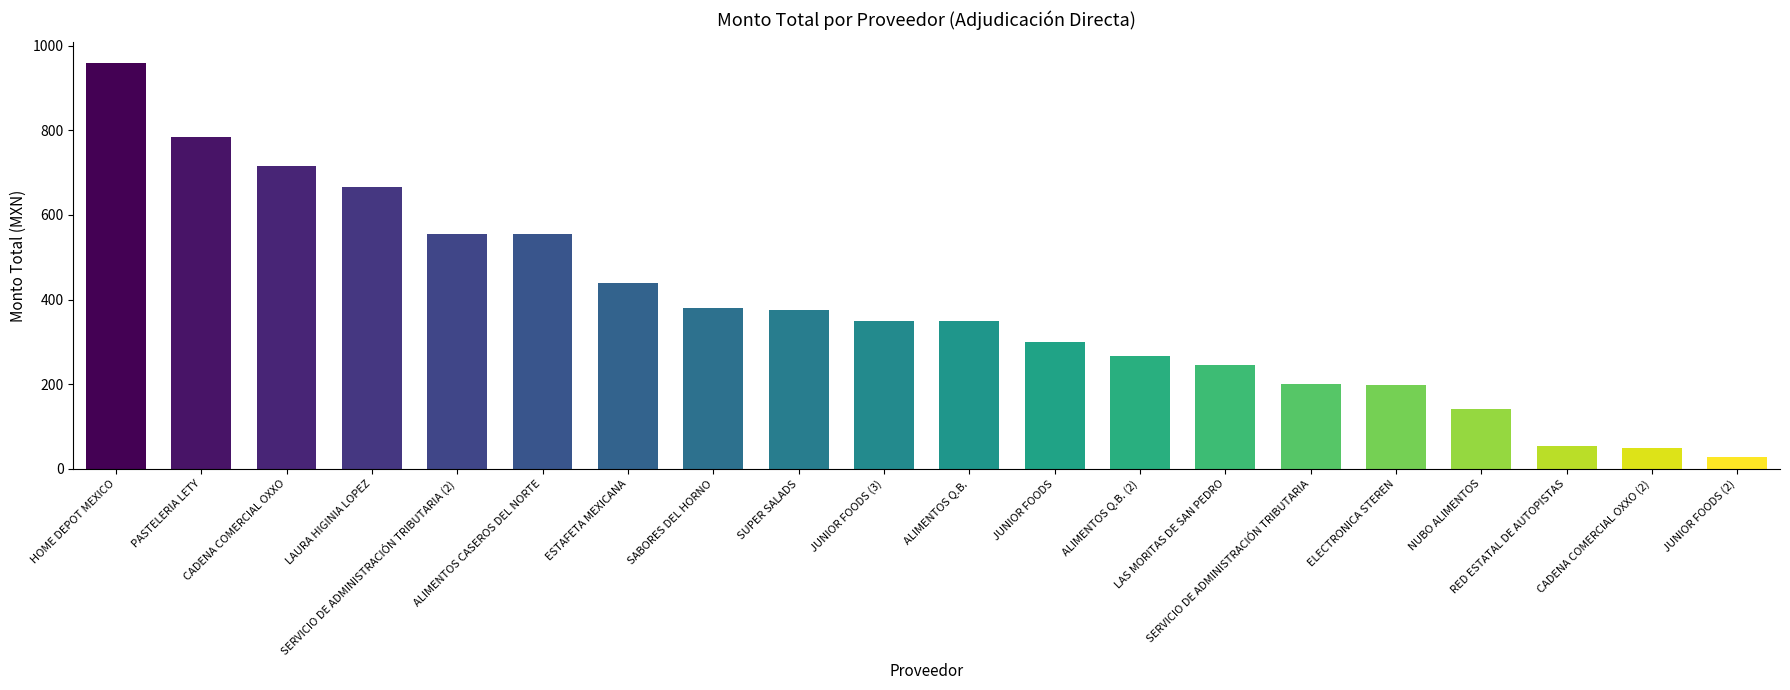

What is the greatest value displayed?

960.0